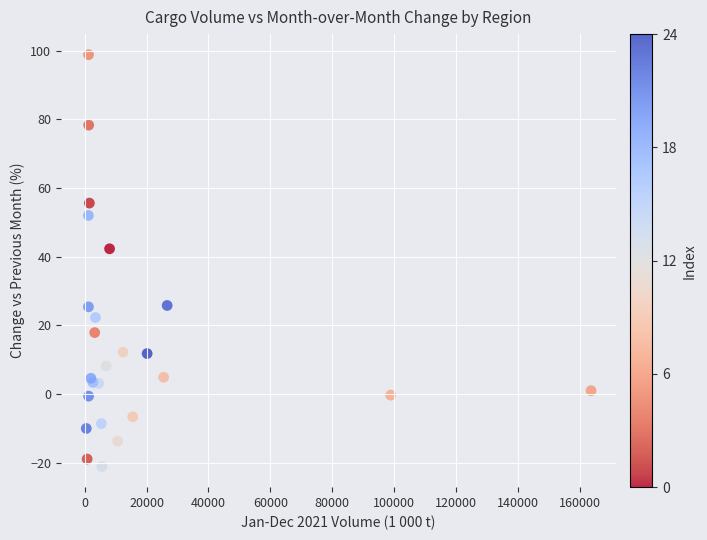

What Y value in the scatter plot is closest to 38?

42.3